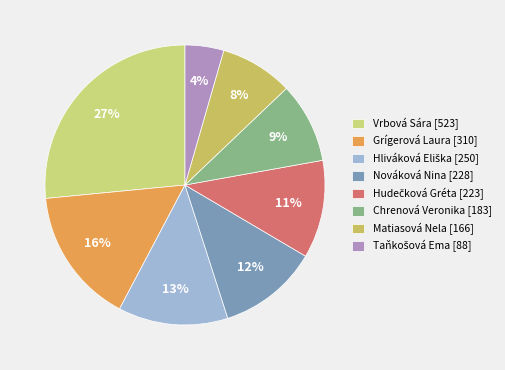

Does Hliváková Eliška represent more than half of the total?

No